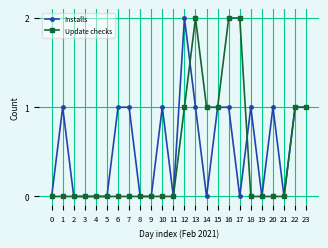

What is the sum of the Update checks values at 16 and 7?

2